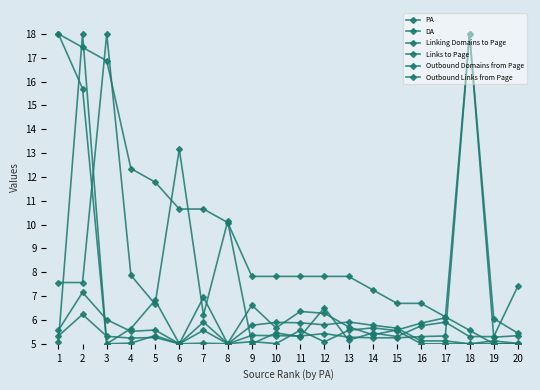

Reading left to right, list all the values displayed in this chart.

PA: 1=18.0	2=17.4	3=16.9	4=12.3	5=11.8	6=10.7	7=10.7	8=10.1	9=7.8	10=7.8	11=7.8	12=7.8	13=7.8	14=7.3	15=6.7	16=6.7	17=6.1	18=5.6	19=5.0	20=5.0
DA: 1=7.6	2=7.6	3=18.0	4=7.9	5=6.7	6=13.2	7=6.2	8=10.1	9=5.0	10=5.5	11=5.3	12=6.5	13=5.2	14=5.5	15=5.3	16=5.8	17=5.9	18=5.3	19=5.3	20=7.4
Linking Domains to Page: 1=18.0	2=15.7	3=5.0	4=5.6	5=6.8	6=5.0	7=7.0	8=5.0	9=5.8	10=5.9	11=5.9	12=5.8	13=5.9	14=5.8	15=5.7	16=5.1	17=5.1	18=5.0	19=5.1	20=5.0
Links to Page: 1=5.1	2=18.0	3=5.0	4=5.0	5=5.3	6=5.0	7=5.0	8=5.0	9=5.1	10=5.0	11=5.6	12=5.1	13=5.6	14=5.7	15=5.6	16=5.0	17=5.0	18=5.0	19=5.0	20=5.0
Outbound Domains from Page: 1=5.3	2=6.2	3=5.3	4=5.2	5=5.3	6=5.0	7=5.6	8=5.0	9=5.4	10=5.3	11=5.3	12=5.4	13=5.3	14=5.3	15=5.3	16=5.3	17=5.3	18=18.0	19=5.3	20=5.3
Outbound Links from Page: 1=5.6	2=7.2	3=6.0	4=5.5	5=5.6	6=5.0	7=5.9	8=5.0	9=6.6	10=5.7	11=6.4	12=6.3	13=5.7	14=5.4	15=5.6	16=5.9	17=6.1	18=18.0	19=6.1	20=5.4